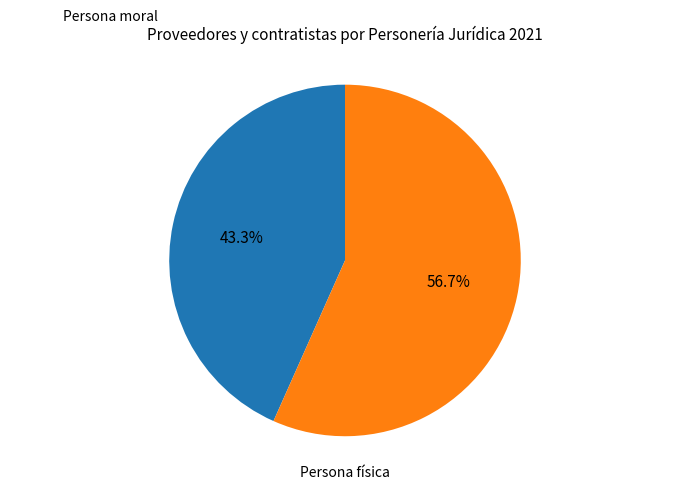

Does any single category account for the majority?

Yes